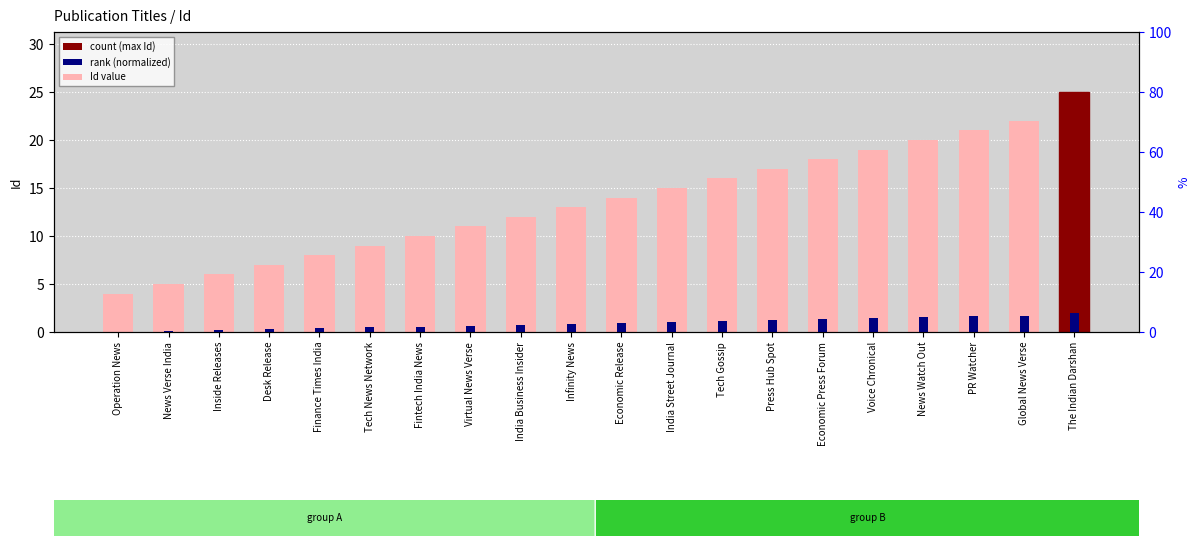

The rank (normalized) series shows 2.5 at PR Watcher. True or false?

False